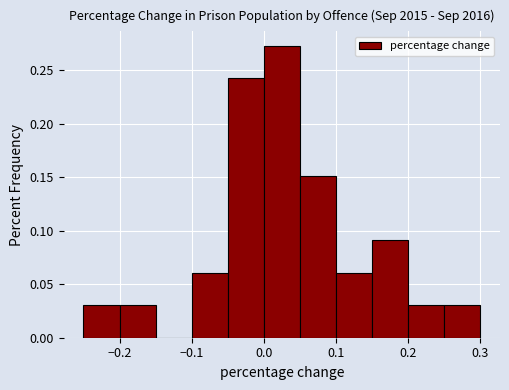

Reading left to right, transcribe this chart: for each bar, give the range it covers on the x-axis and its height. The values are not printed on the chart, so give them approximately, as read against the axis.

-0.25 to -0.20: 0.030
-0.20 to -0.15: 0.030
-0.15 to -0.10: 0
-0.10 to -0.05: 0.060
-0.05 to 0.00: 0.240
0.00 to 0.05: 0.275
0.05 to 0.10: 0.150
0.10 to 0.15: 0.060
0.15 to 0.20: 0.090
0.20 to 0.25: 0.030
0.25 to 0.30: 0.030